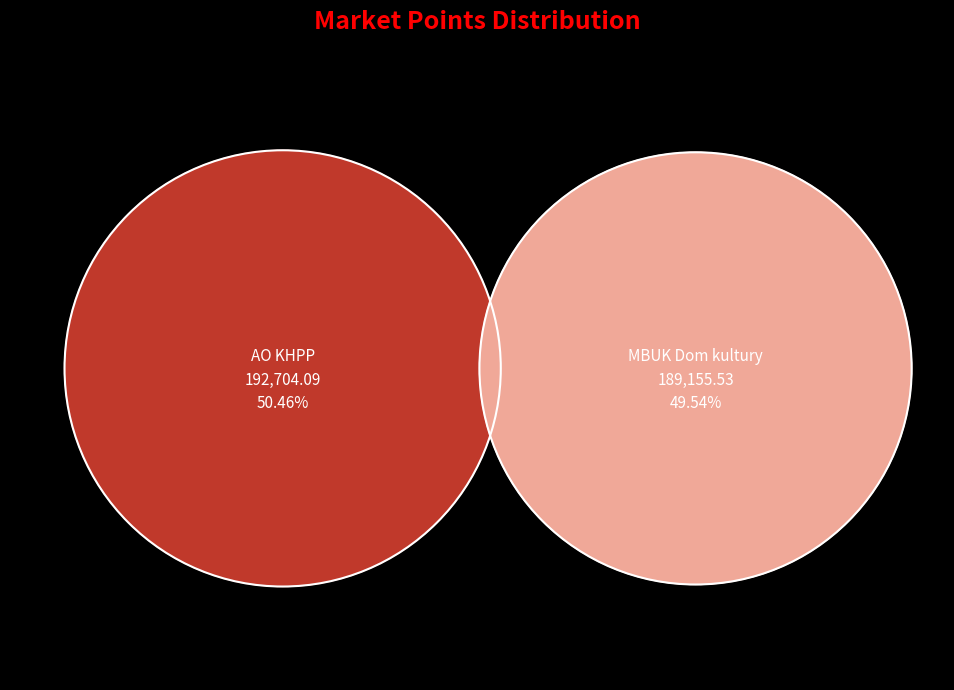

To the nearest percent, what percentage of the pie is 1?

50%